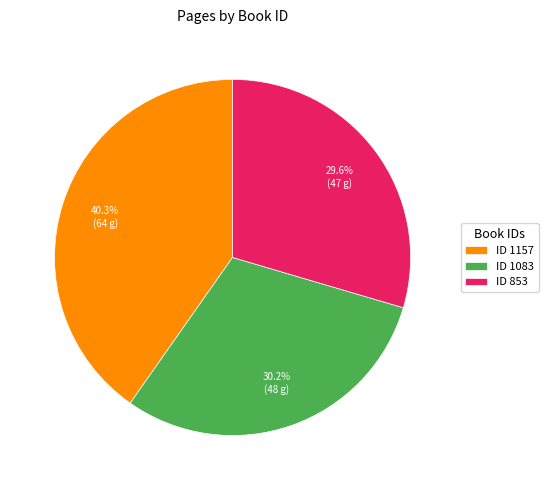

What is the total percentage of ID 853 and ID 1157?

69.8%